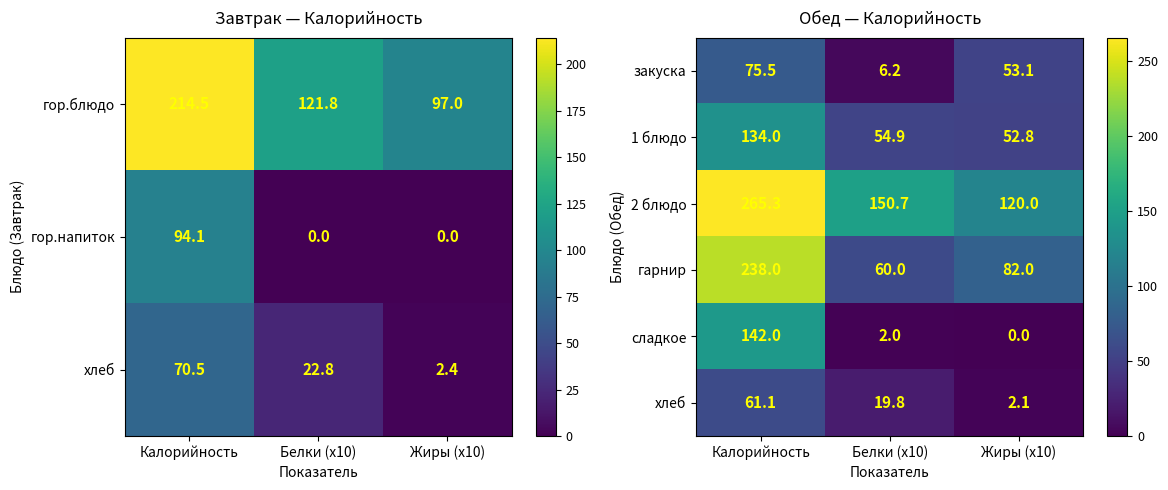

What is the minimum value for 1 блюдо?

52.8